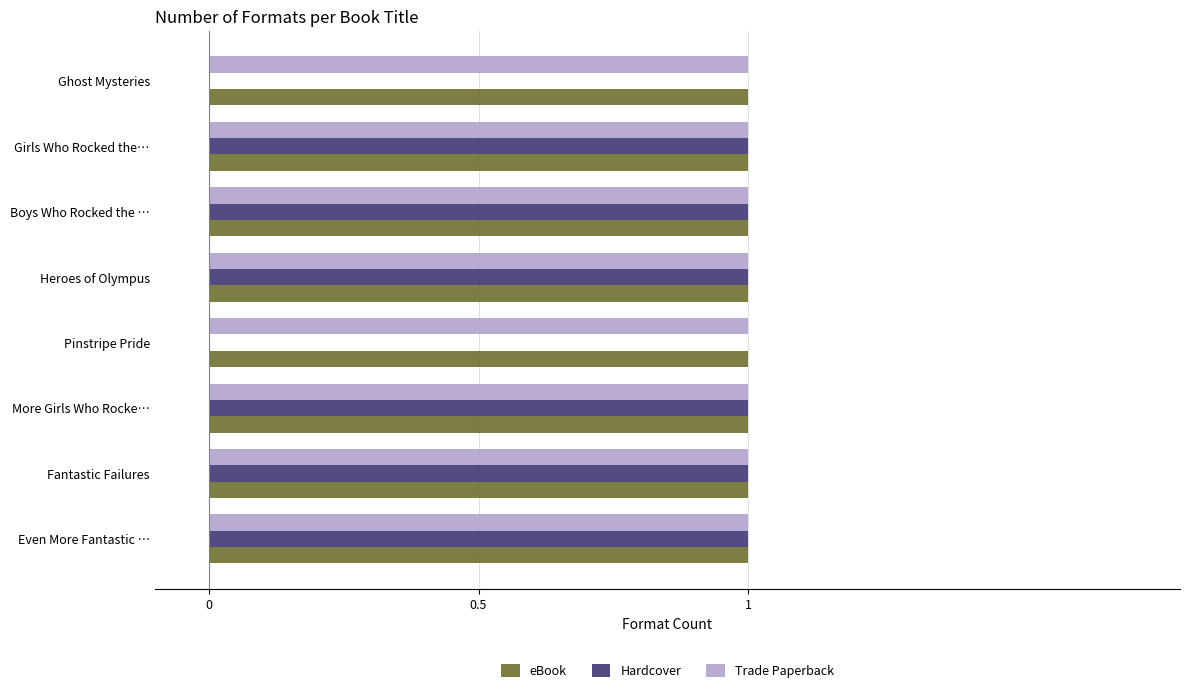

True or false: Trade Paperback has a value of 1 at Boys Who Rocked the ….

True